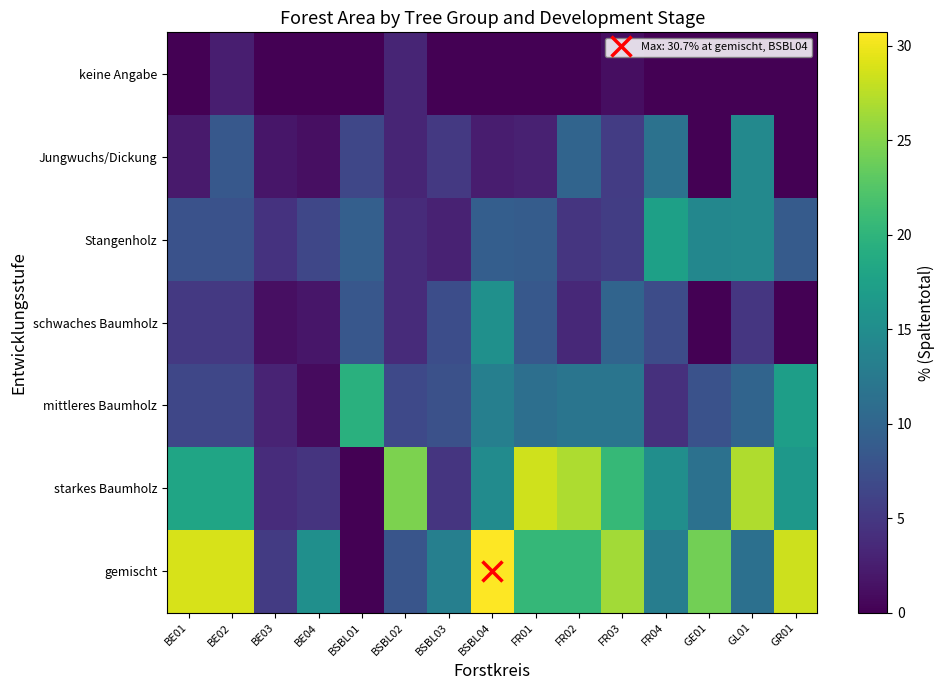

Reading left to right, list all the values displayed in this chart.

keine Angabe: BE01=0.0	BE02=2.6	BE03=0.0	BE04=0.0	BSBL01=0.0	BSBL02=3.2	BSBL03=0.0	BSBL04=0.0	FR01=0.0	FR02=0.0	FR03=1.1	FR04=0.0	GE01=0.0	GL01=0.0	GR01=0.0
Jungwuchs/Dickung: BE01=2.2	BE02=8.4	BE03=1.8	BE04=1.2	BSBL01=6.5	BSBL02=3.2	BSBL03=5.1	BSBL04=2.4	FR01=2.8	FR02=9.9	FR03=5.5	FR04=11.6	GE01=0.0	GL01=14.5	GR01=0.0
Stangenholz: BE01=7.7	BE02=7.7	BE03=4.5	BE04=6.5	BSBL01=9.3	BSBL02=3.8	BSBL03=2.9	BSBL04=9.2	FR01=8.9	FR02=4.7	FR03=5.6	FR04=17.4	GE01=14.2	GL01=14.4	GR01=8.8
schwaches Baumholz: BE01=5.1	BE02=5.1	BE03=1.2	BE04=1.9	BSBL01=8.3	BSBL02=3.8	BSBL03=7.2	BSBL04=15.4	FR01=8.5	FR02=3.5	FR03=9.9	FR04=7.1	GE01=0.0	GL01=4.9	GR01=0.0
mittleres Baumholz: BE01=6.5	BE02=6.5	BE03=3.1	BE04=0.9	BSBL01=19.5	BSBL02=6.8	BSBL03=7.6	BSBL04=13.2	FR01=11.2	FR02=11.9	FR03=11.9	FR04=4.2	GE01=7.7	GL01=9.9	GR01=17.2
starkes Baumholz: BE01=18.1	BE02=18.1	BE03=3.9	BE04=4.6	BSBL01=0.0	BSBL02=24.6	BSBL03=4.7	BSBL04=14.8	FR01=28.5	FR02=26.9	FR03=20.6	FR04=15.2	GE01=11.4	GL01=27.1	GR01=16.4
gemischt: BE01=28.9	BE02=28.9	BE03=5.3	BE04=15.3	BSBL01=0.0	BSBL02=8.1	BSBL03=13.2	BSBL04=30.7	FR01=20.5	FR02=20.4	FR03=26.5	FR04=13.0	GE01=24.2	GL01=11.3	GR01=28.4